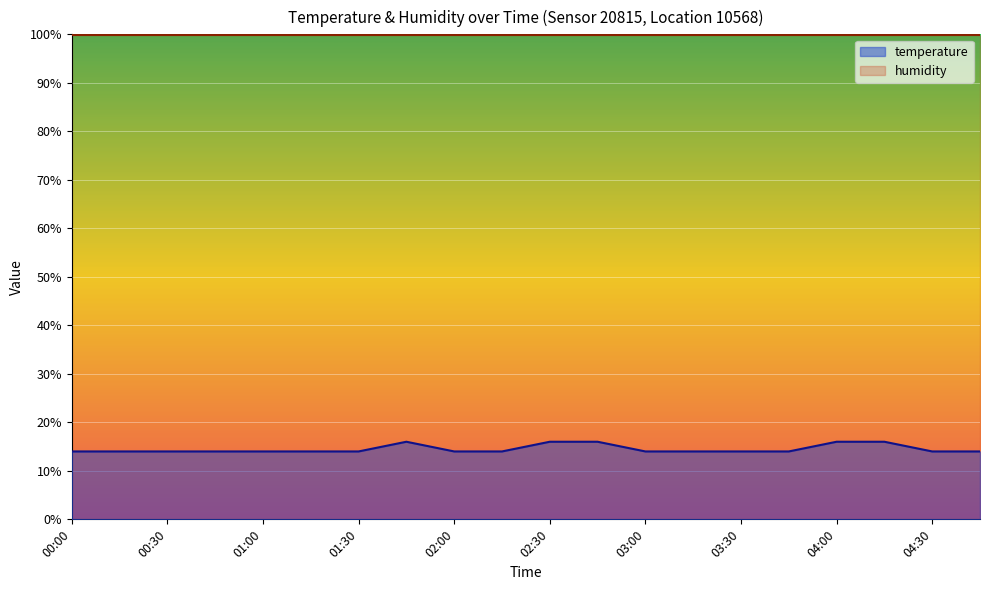

Reading left to right, list all the values displayed in this chart.

00:00=14.0	00:15=14.0	00:30=14.0	00:45=14.0	01:00=14.0	01:15=14.0	01:30=14.0	01:45=16.0	02:00=14.0	02:15=14.0	02:30=16.0	02:45=16.0	03:00=14.0	03:15=14.0	03:30=14.0	03:45=14.0	04:00=16.0	04:15=16.0	04:30=14.0	04:45=14.0